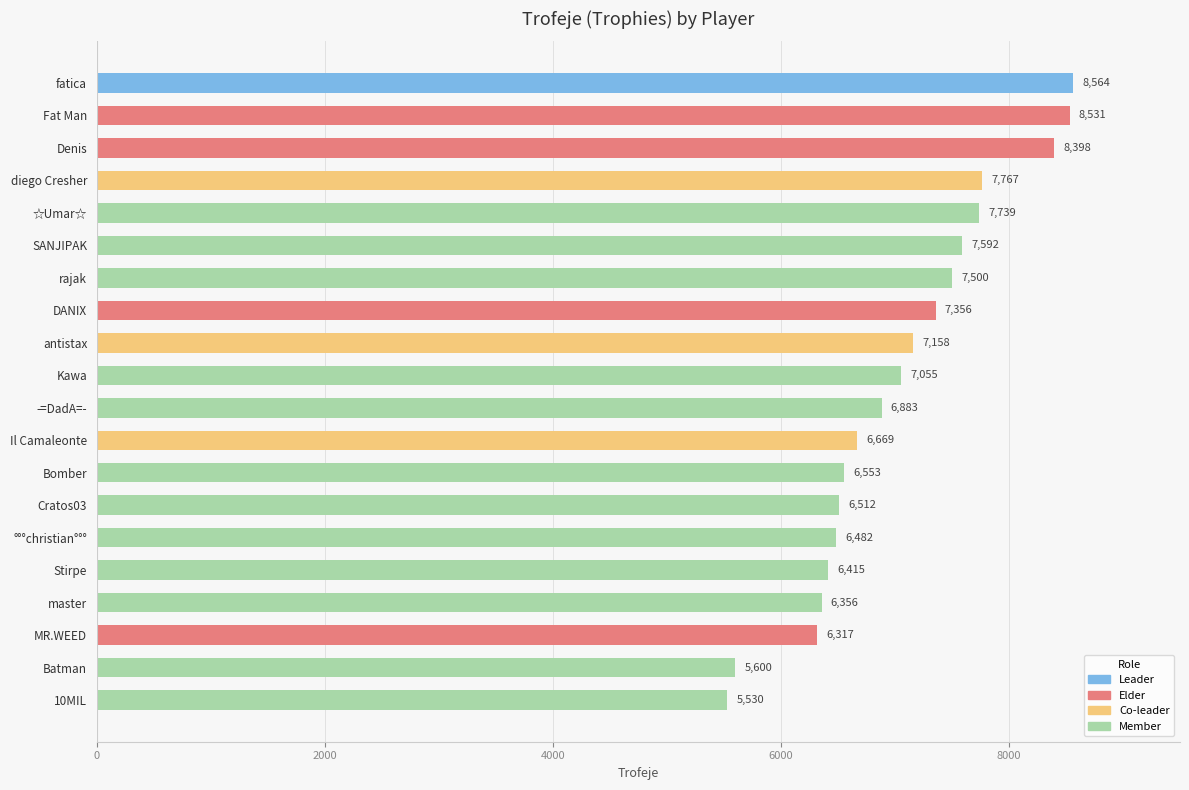

What is the difference between the second highest and second lowest values?

2931